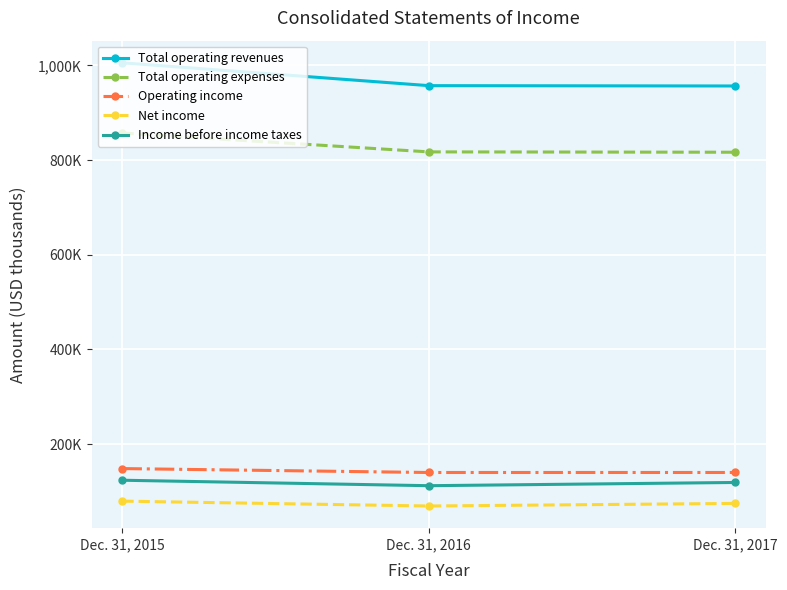

What is the difference between the maximum and minimum values in the Total operating expenses series?

40641